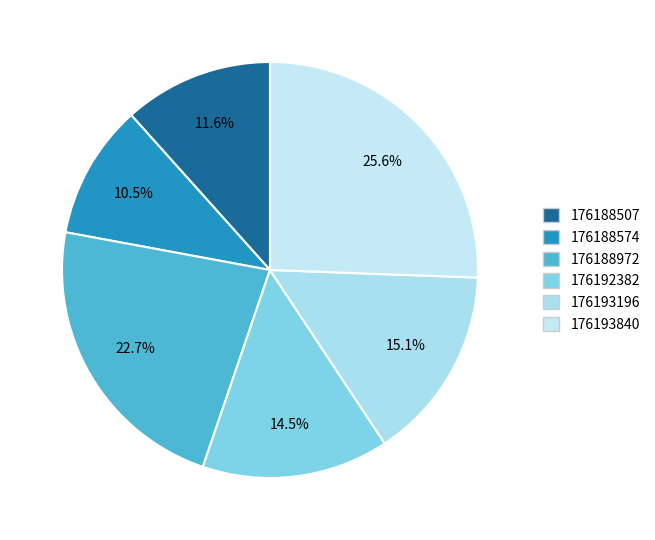

True or false: 176193196 accounts for 2% of the total.

False